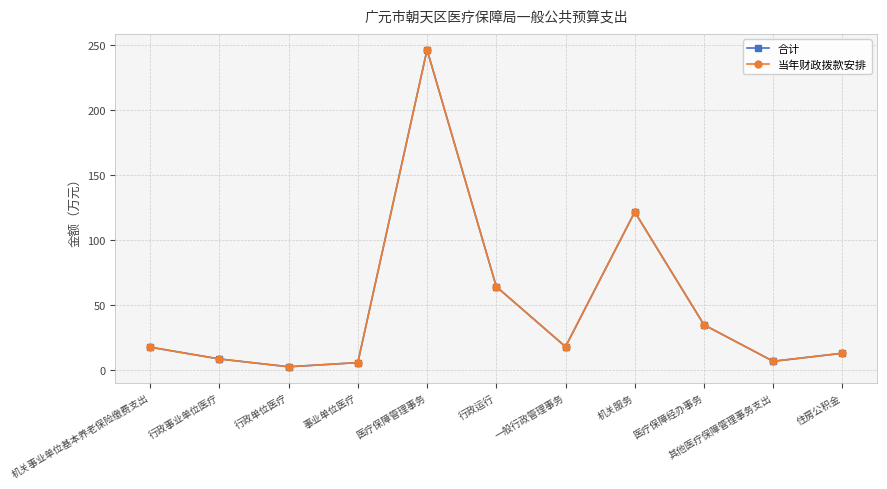

True or false: 合计 and 当年财政拨款安排 intersect in this chart.

False